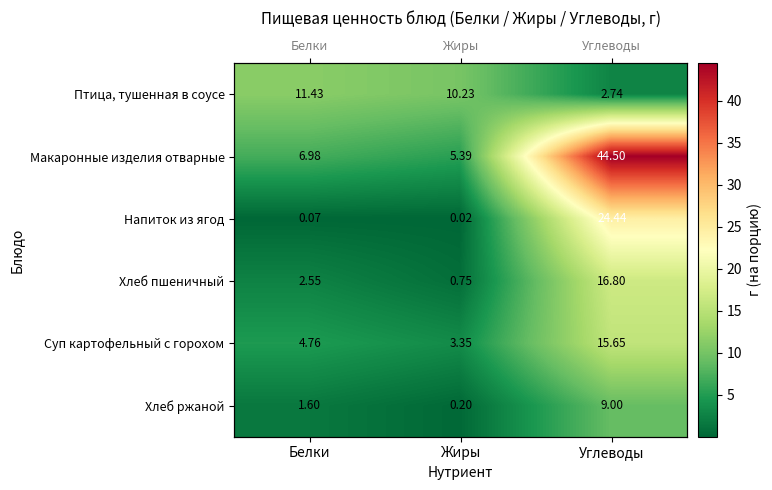

Where does the Птица, тушенная в соусе series first go above 10?

Белки